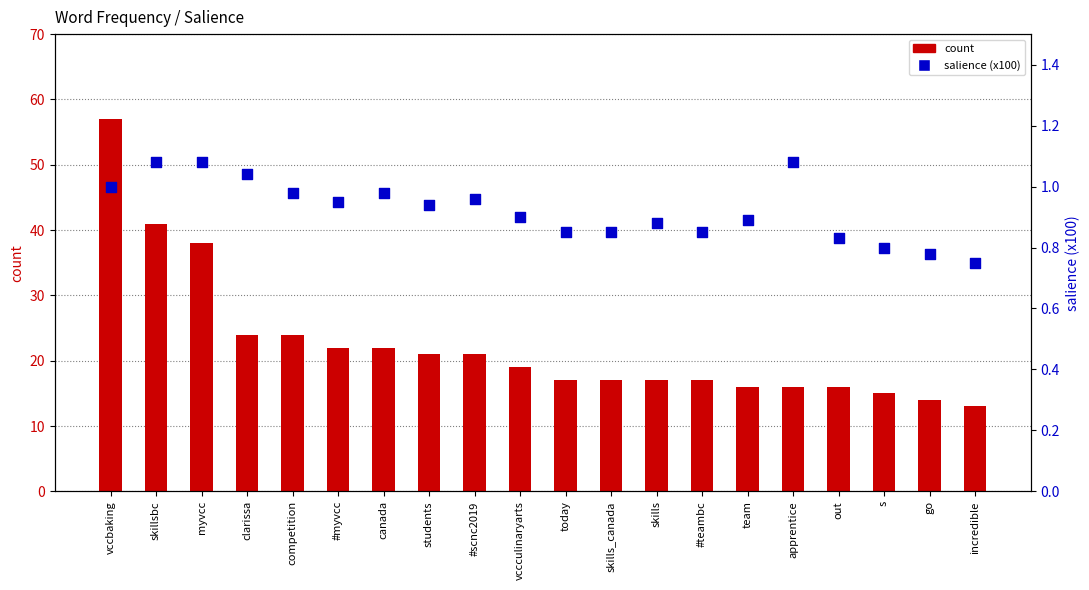

What are all the series names shown in the legend?

count, salience (x100)